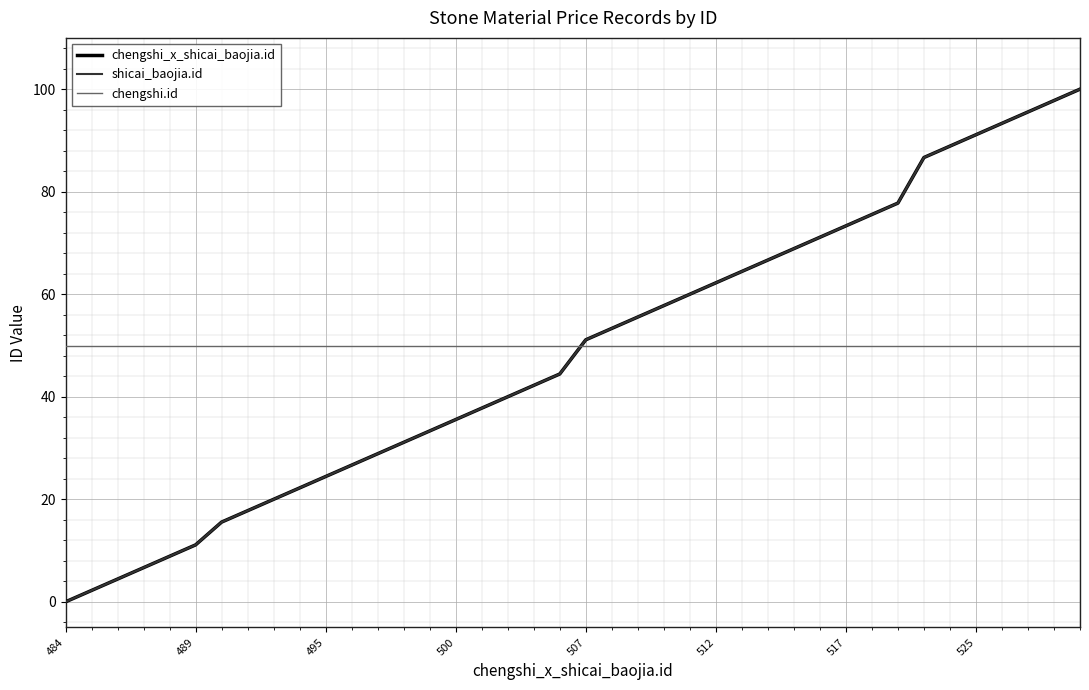

How many lines are shown in the chart?

3